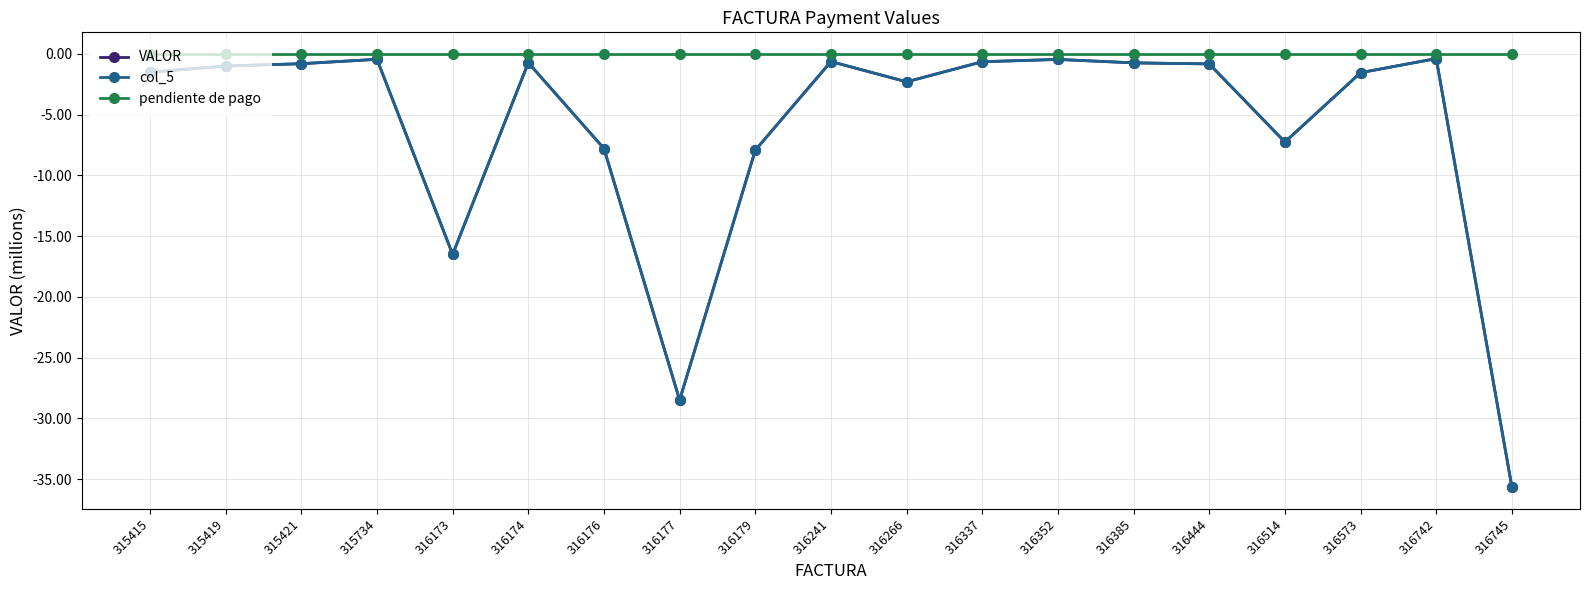

What is the sum of all VALOR values?

-115.5